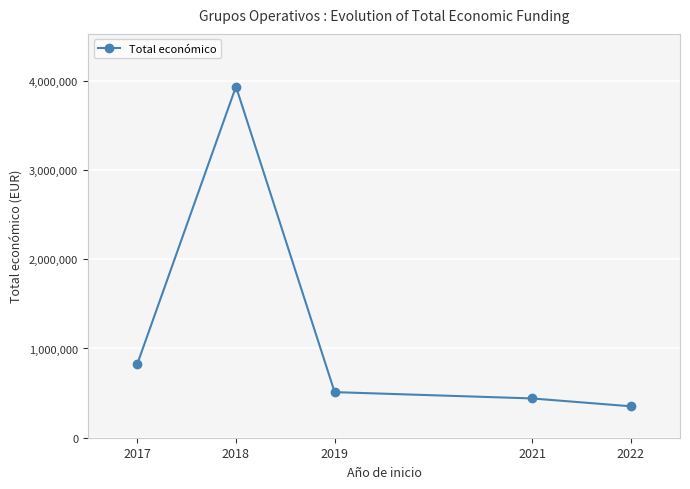

Where does the data first go above 511047?

2017